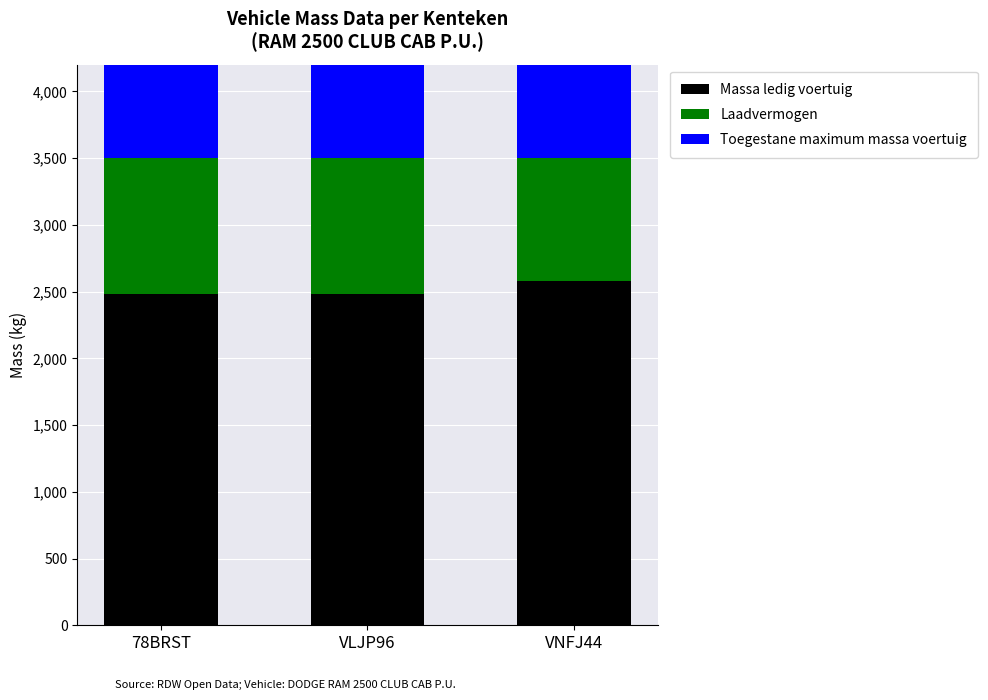

How many series are shown in this chart?

3